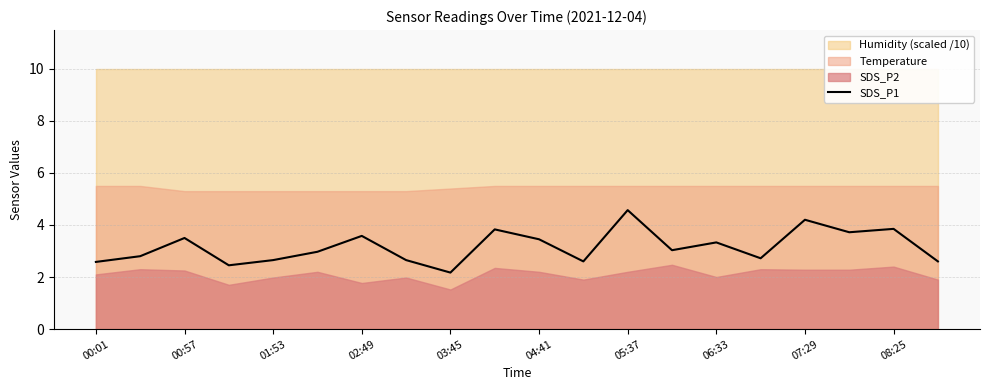

What is the highest value of the SDS_P1 series?

4.6